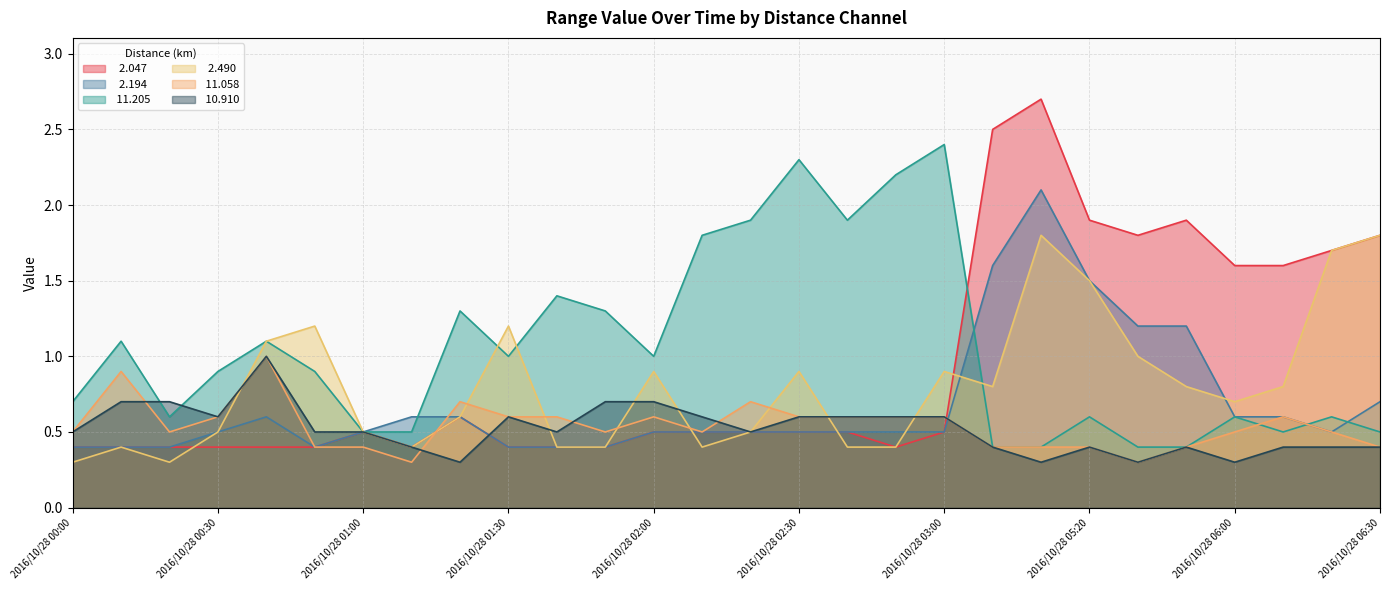

Does the chart have visible grid lines?

Yes